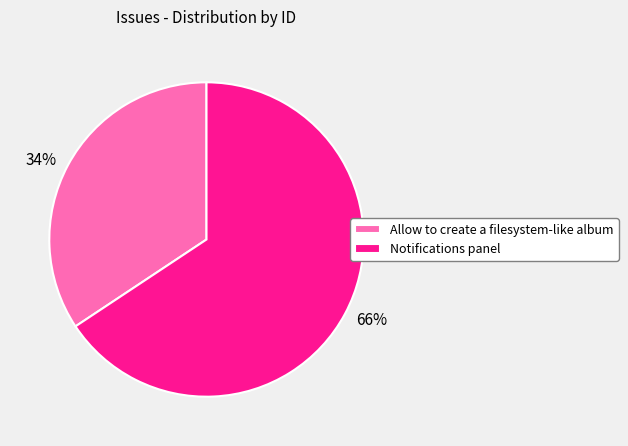

Combined, do Notifications panel and Allow to create a filesystem-like album account for over 50%?

Yes